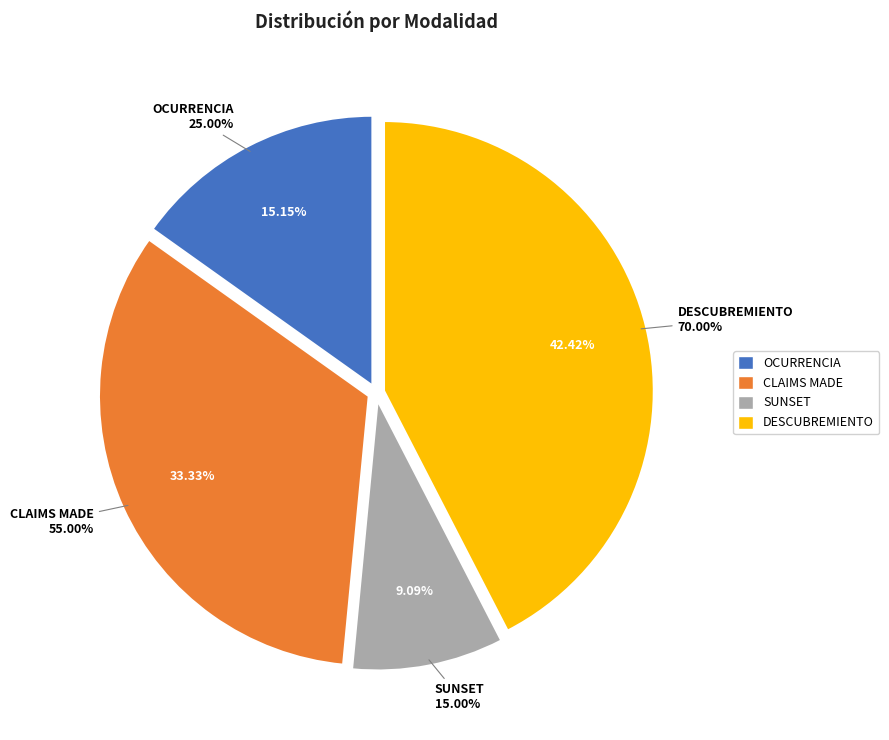

Count the number of slices in the pie.

4